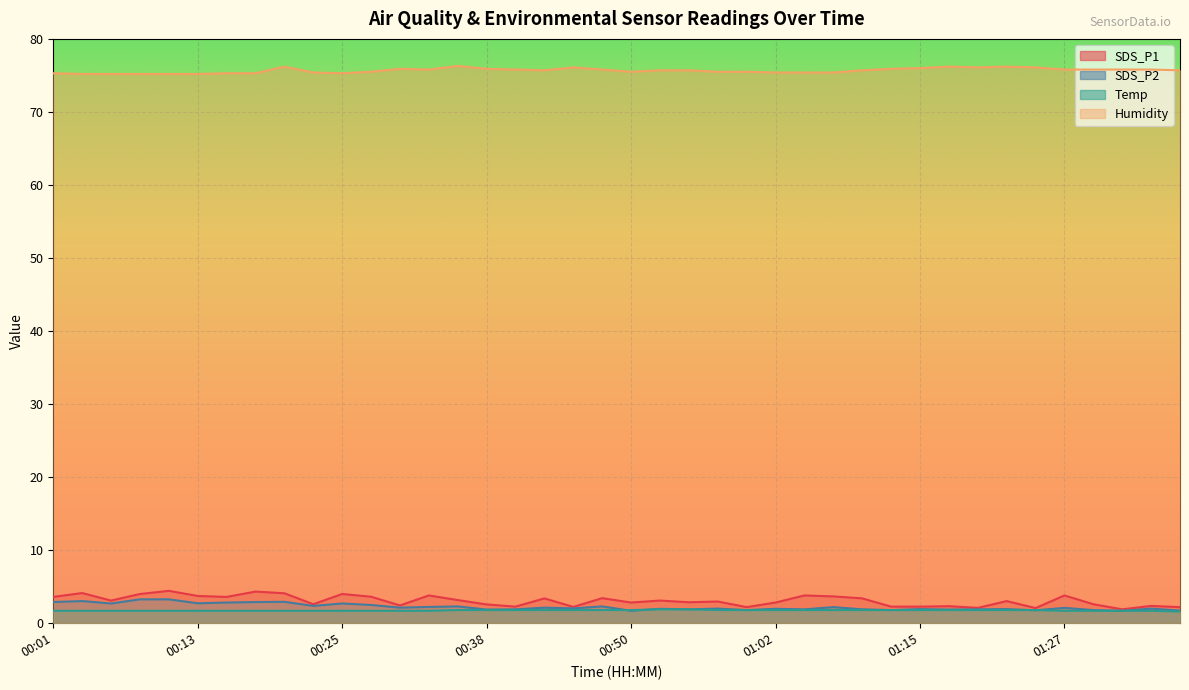

What is the smallest value displayed?

1.6